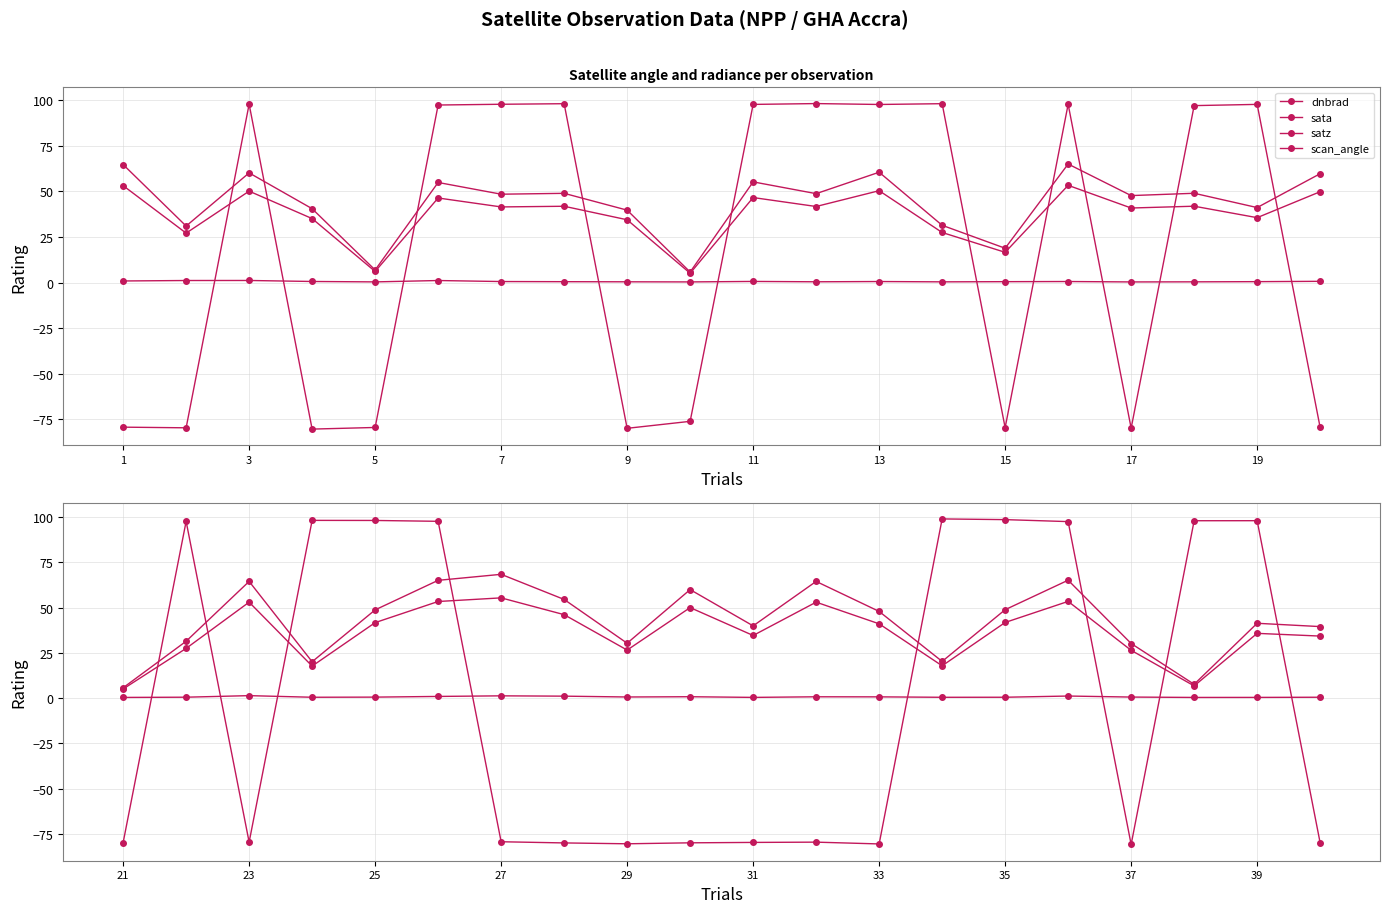

Rank the series by their maximum value, from highest to lowest.

sata, satz, scan_angle, dnbrad